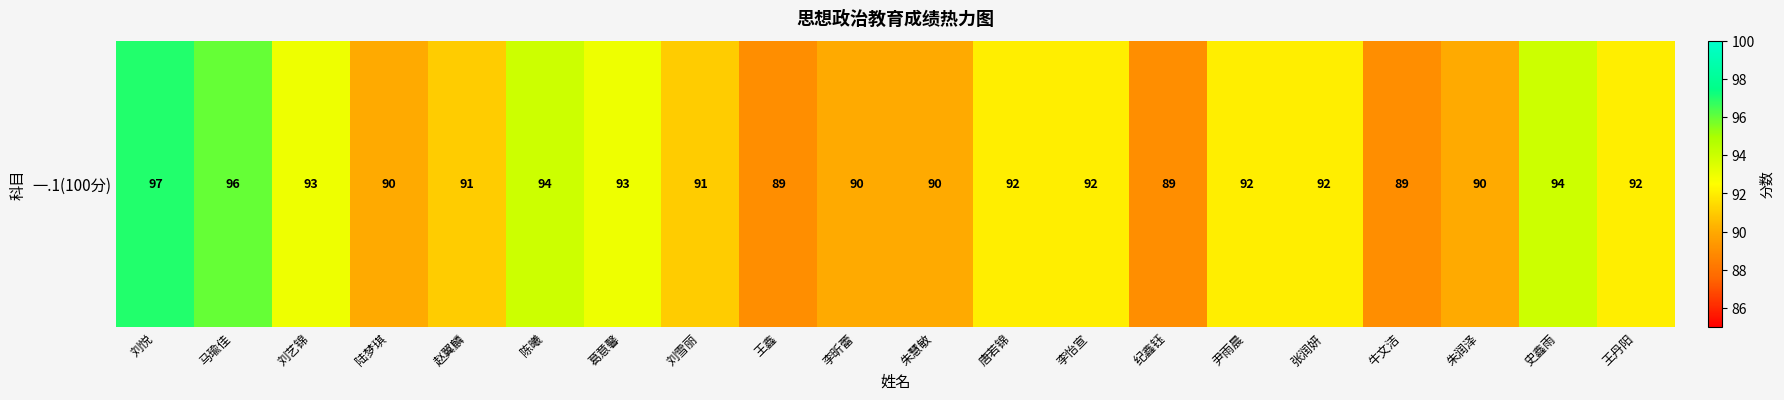

What is the average value?

92